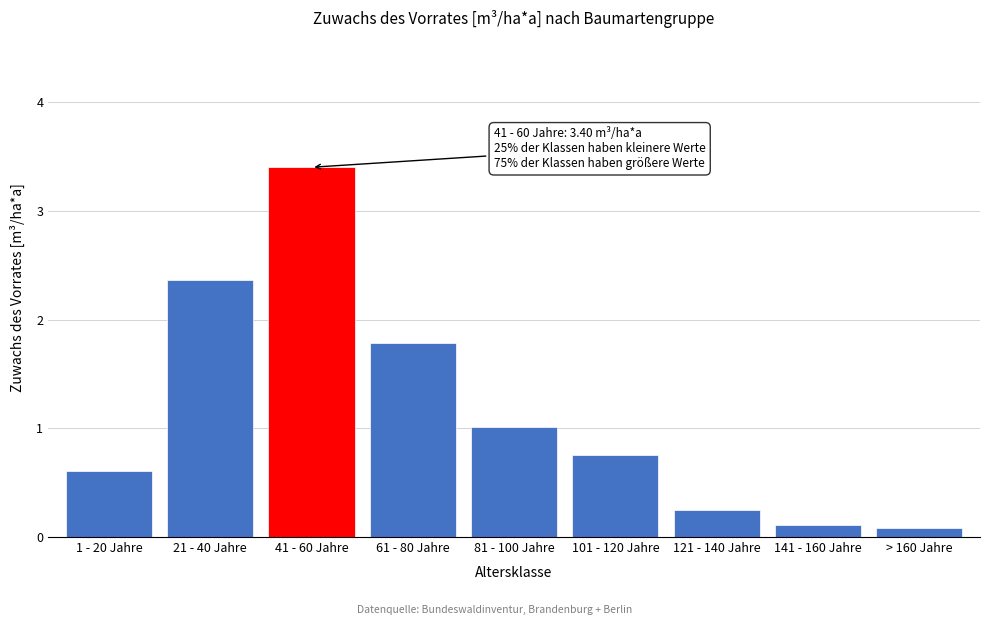

What is the difference between the maximum and second lowest values?

3.3